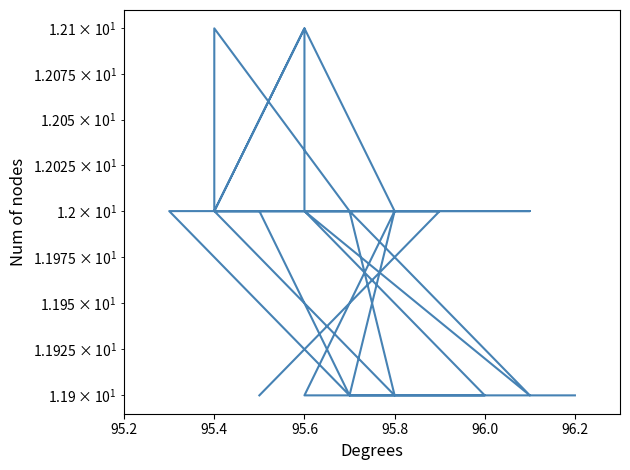

The value at 95.6 is 12.0. True or false?

True